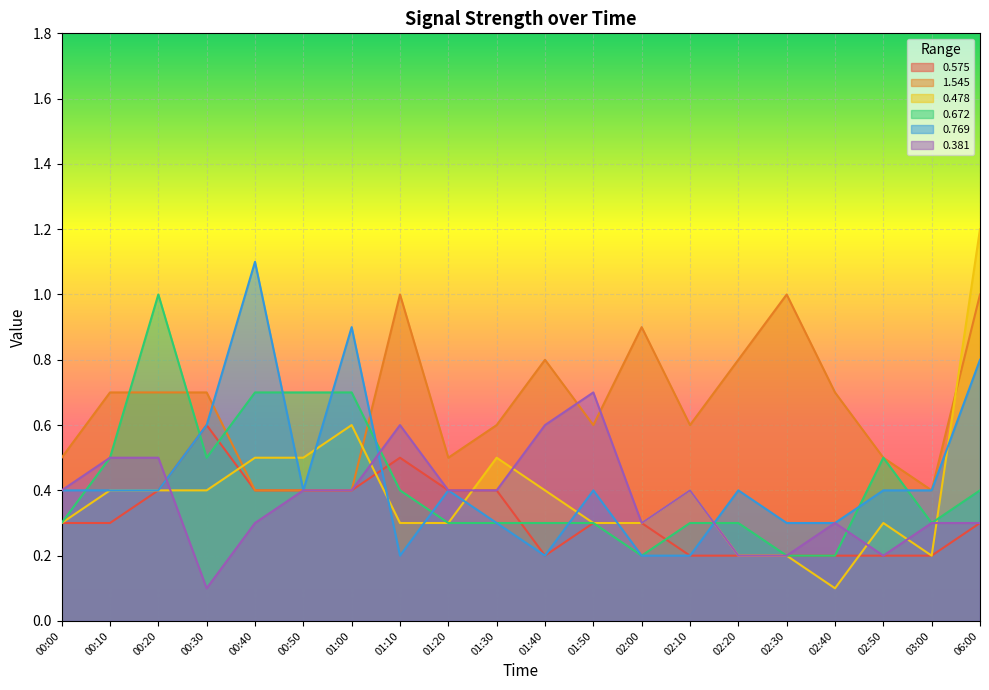

Is it true that 1.545 equals 0.3 at 01:50?

False